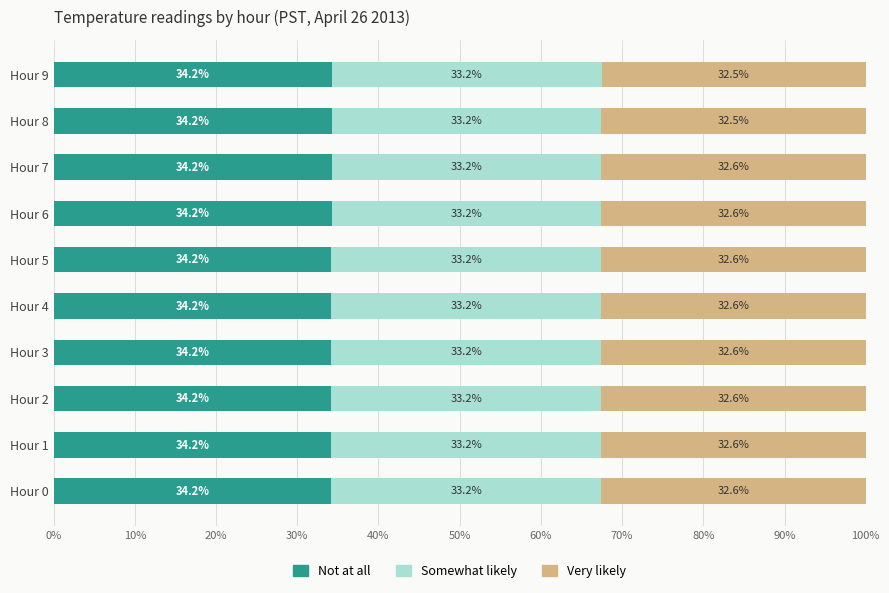

What is the total value across all series at Hour 2?

100.0